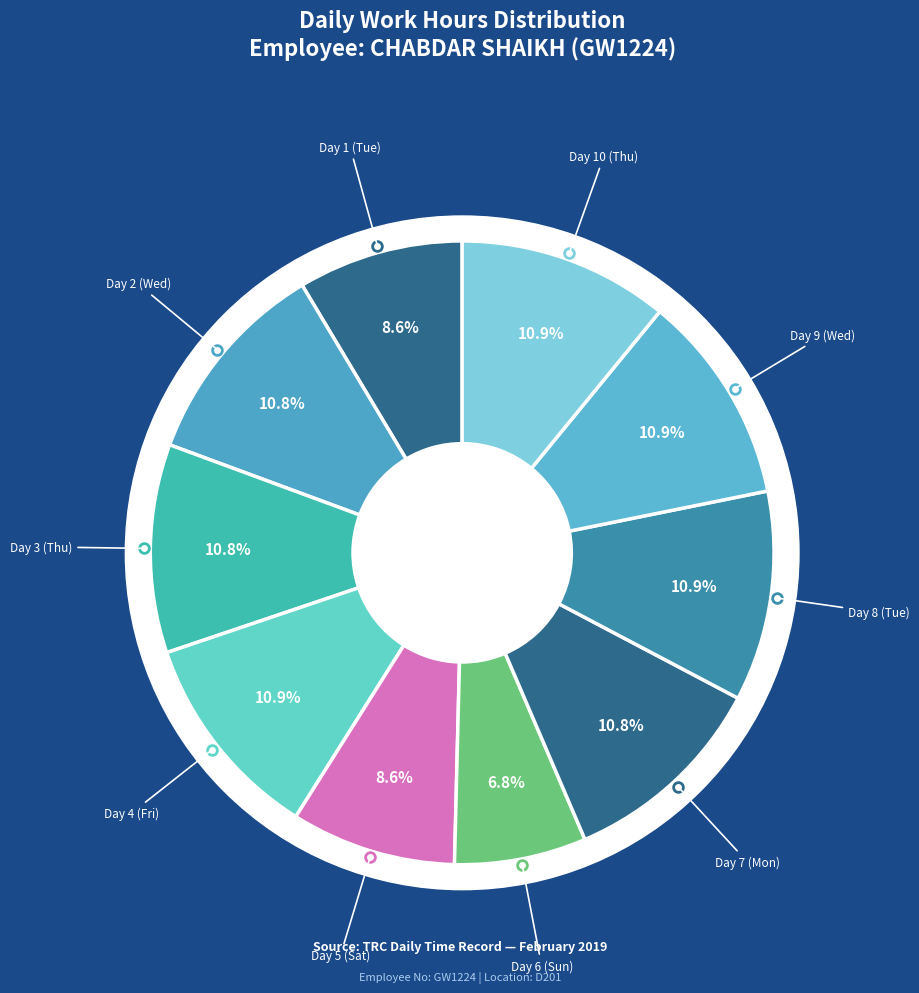

To the nearest percent, what percentage of the pie is Day 8 (Tue)?

11%